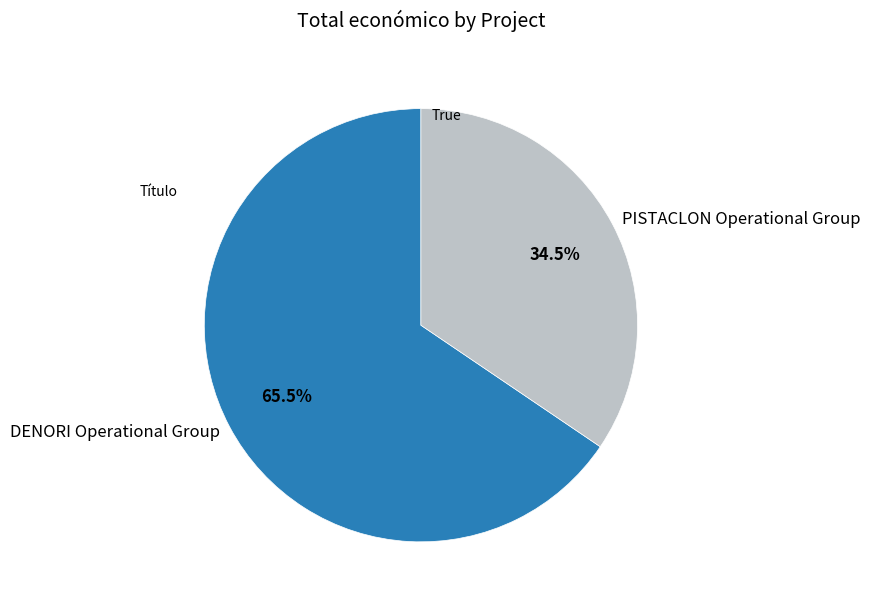

Rank the categories by value from lowest to highest.

PISTACLON Operational Group, DENORI Operational Group